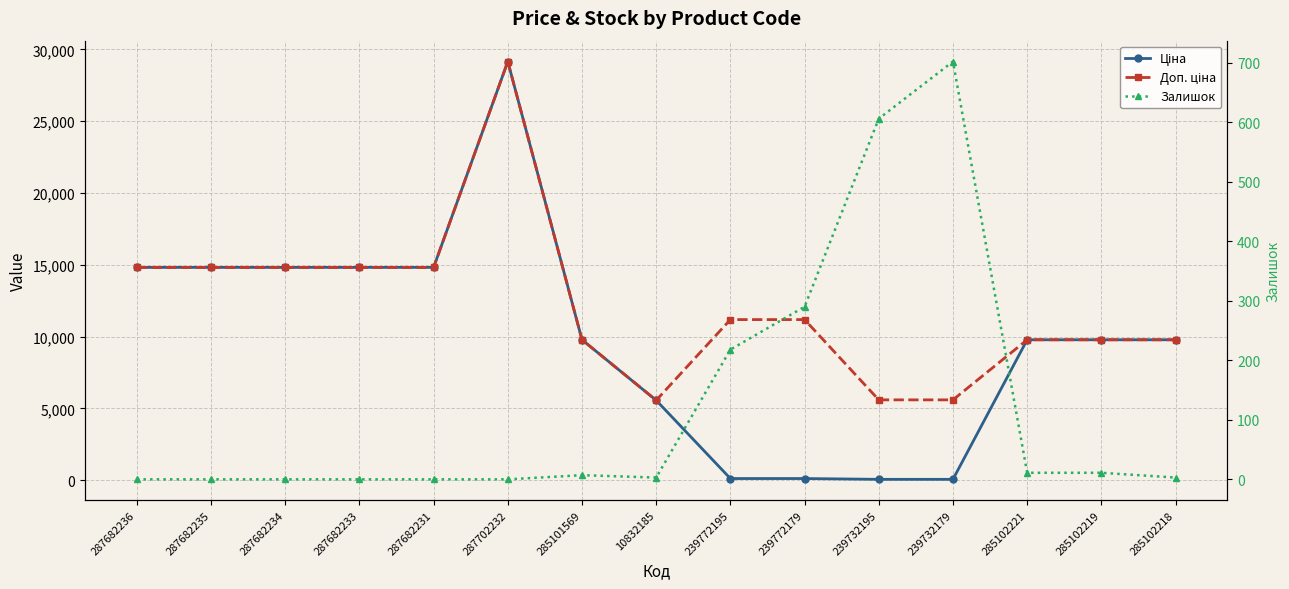

Where is the first local minimum for Доп. ціна?

10832185